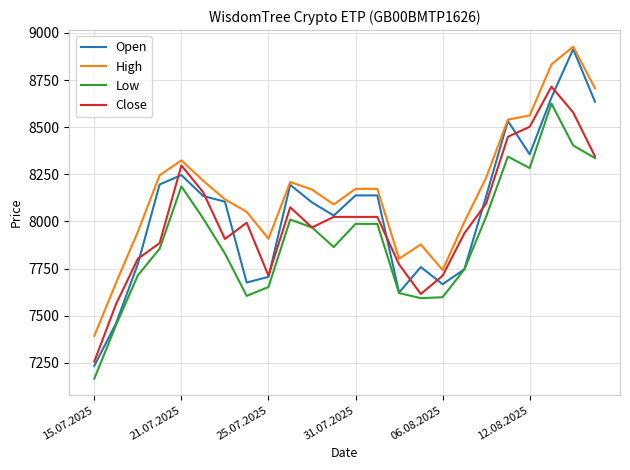

Which series has the widest spread of values?

Open